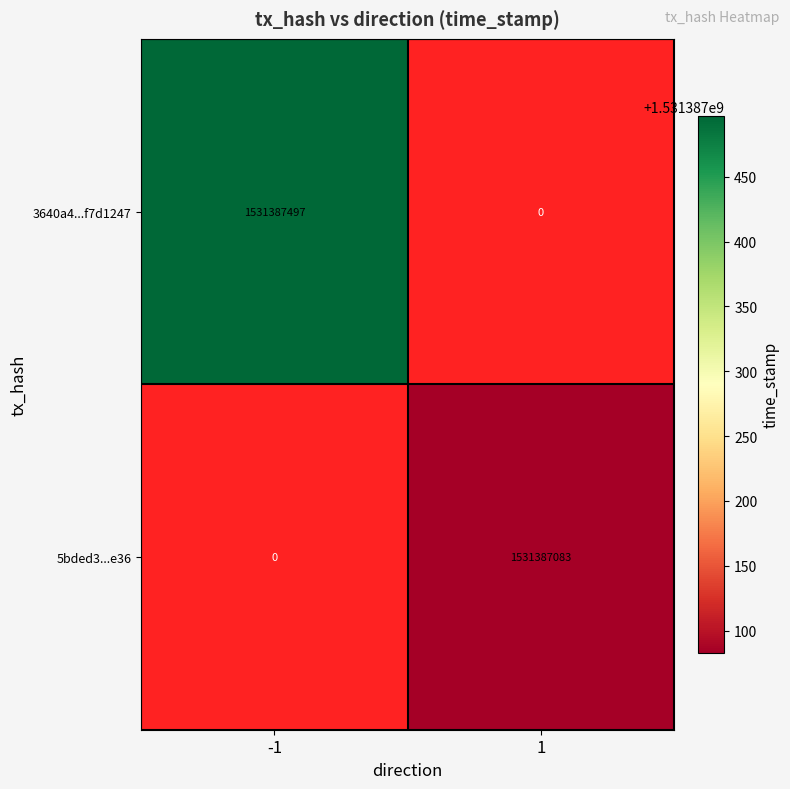

Which series has the widest spread of values?

3640a4288a1c0228c76ab336d09a3944f7d1247